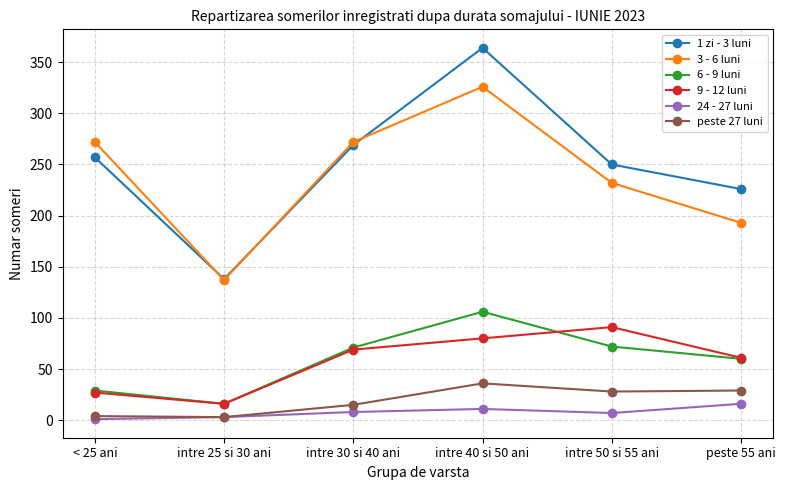

Read the 3 - 6 luni value at intre 25 si 30 ani, to the nearest 5.

135